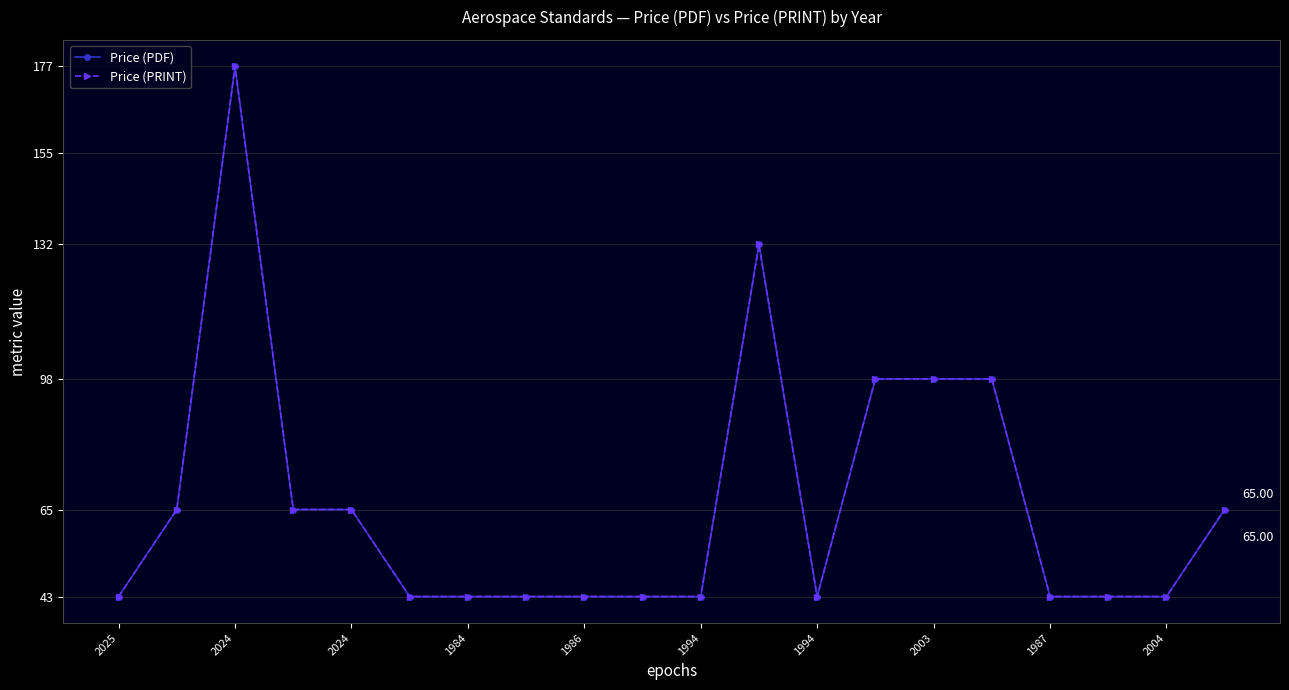

True or false: Price (PDF) has more than 0 interior local peaks.

True